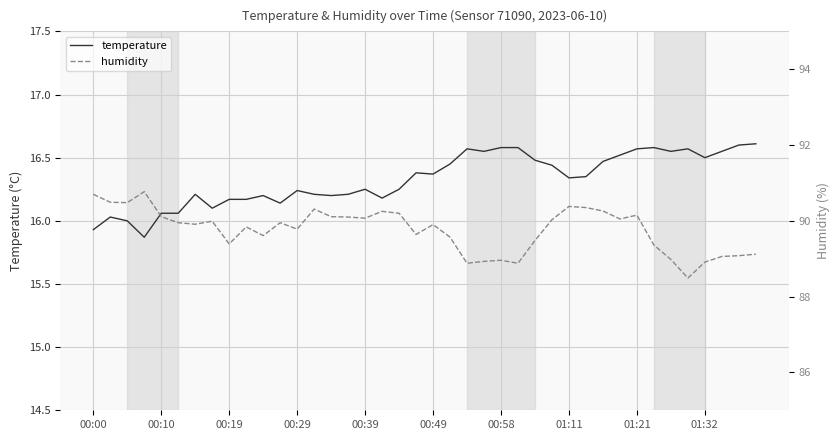

What is the smallest value displayed?

15.9